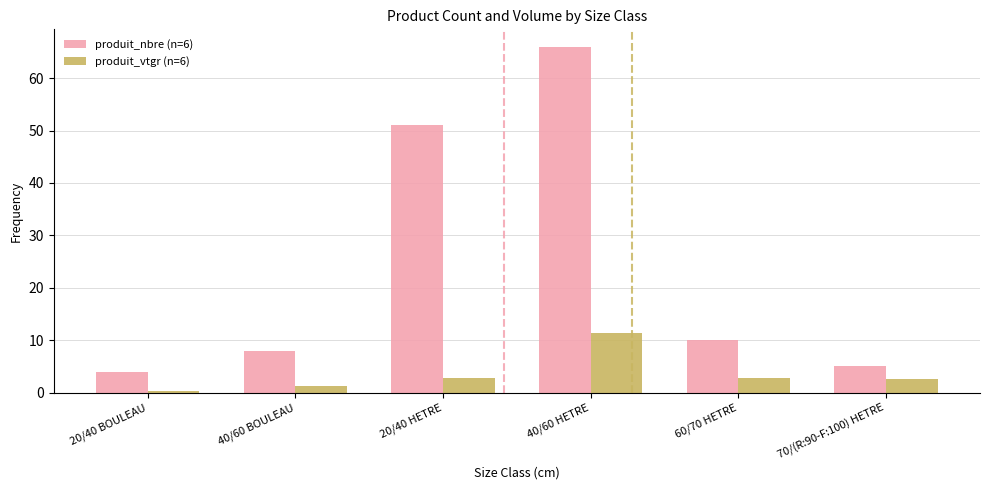

At which category is the sum across all series the highest?

40/60 HETRE